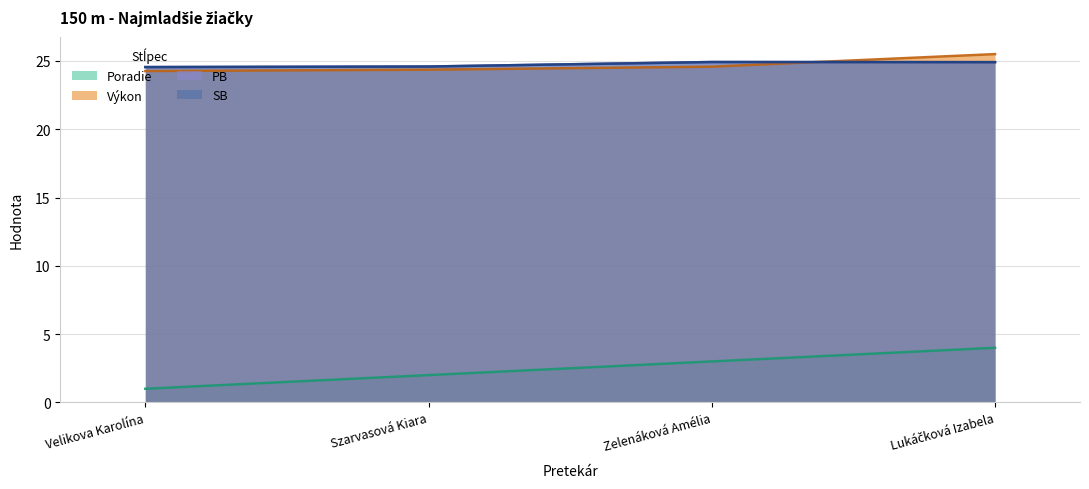

Which label corresponds to the smallest value in the chart?

Velikova Karolína